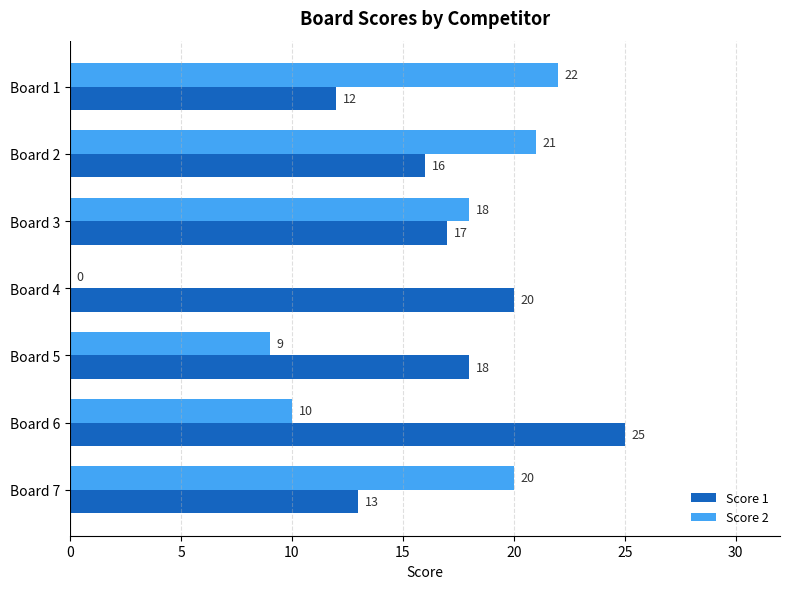

What is the approximate value of Score 1 at Board 5, to the nearest 5?

20